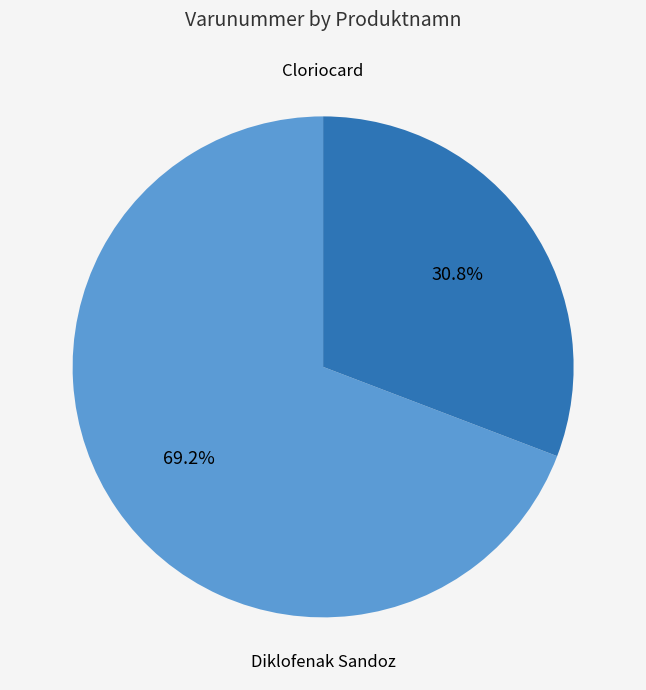

How many segments does this pie chart have?

2